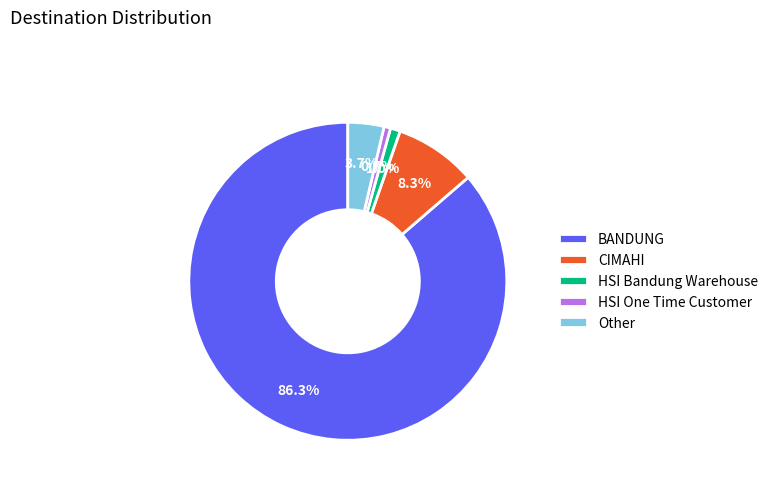

Approximately how many times larger is the value at BANDUNG compared to HSI Bandung Warehouse?

86.3